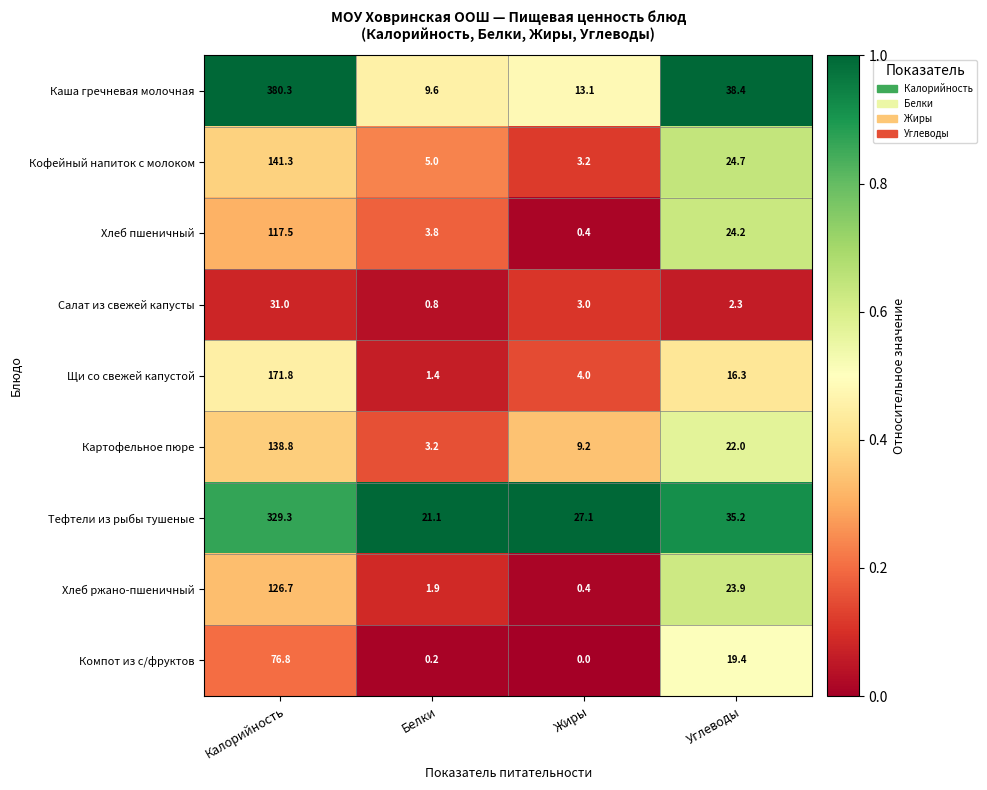

What is the sum of all Картофельное пюре values?

173.2